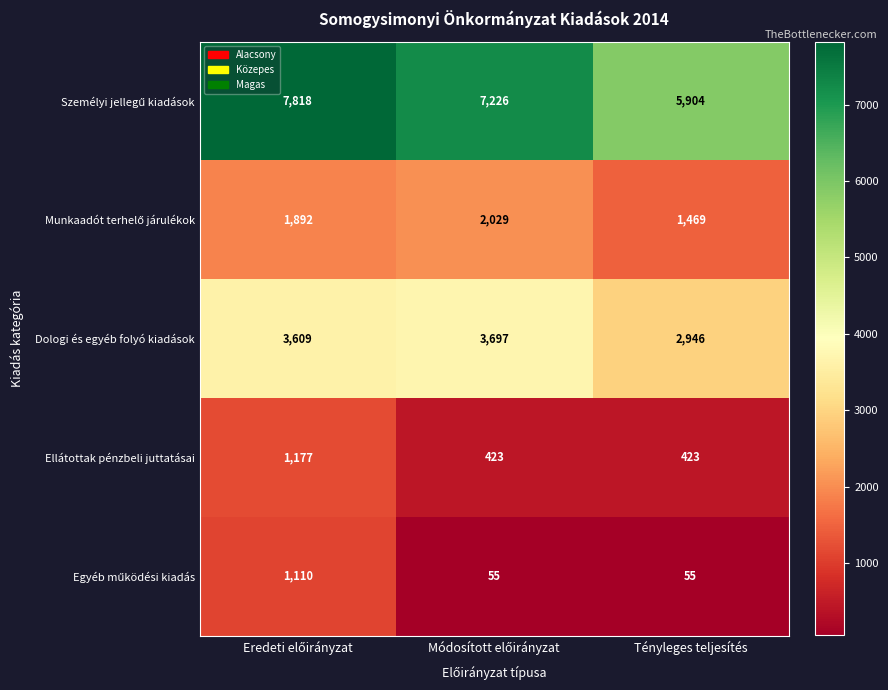

What is the sum of all Ellátottak pénzbeli juttatásai values?

2023